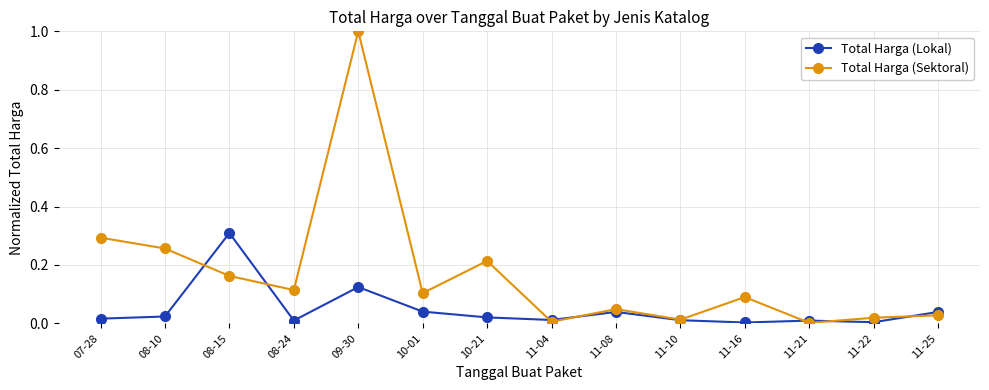

In Total Harga (Lokal), how many points are lower than both neighbors (excluding endpoints)?

4